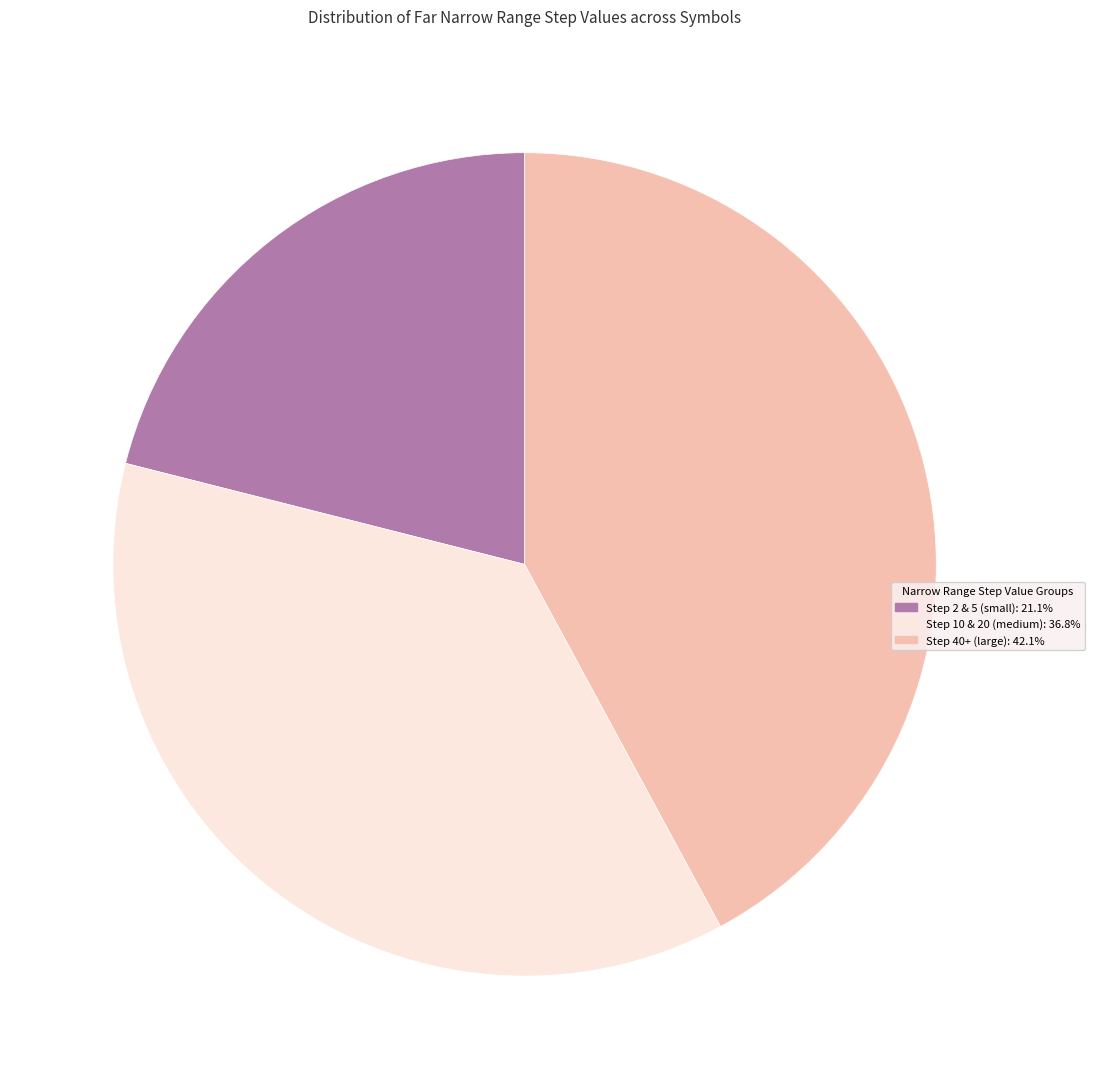

Count the number of slices in the pie.

3